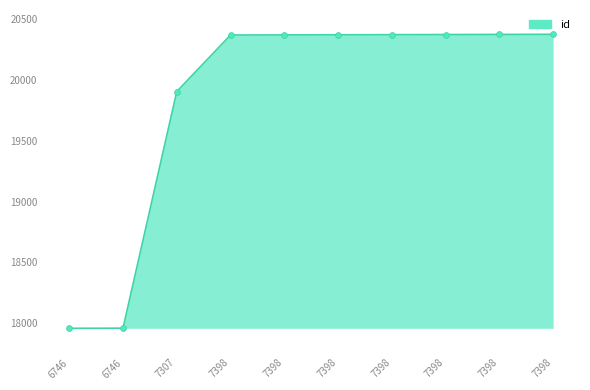

How many lines are shown in the chart?

1